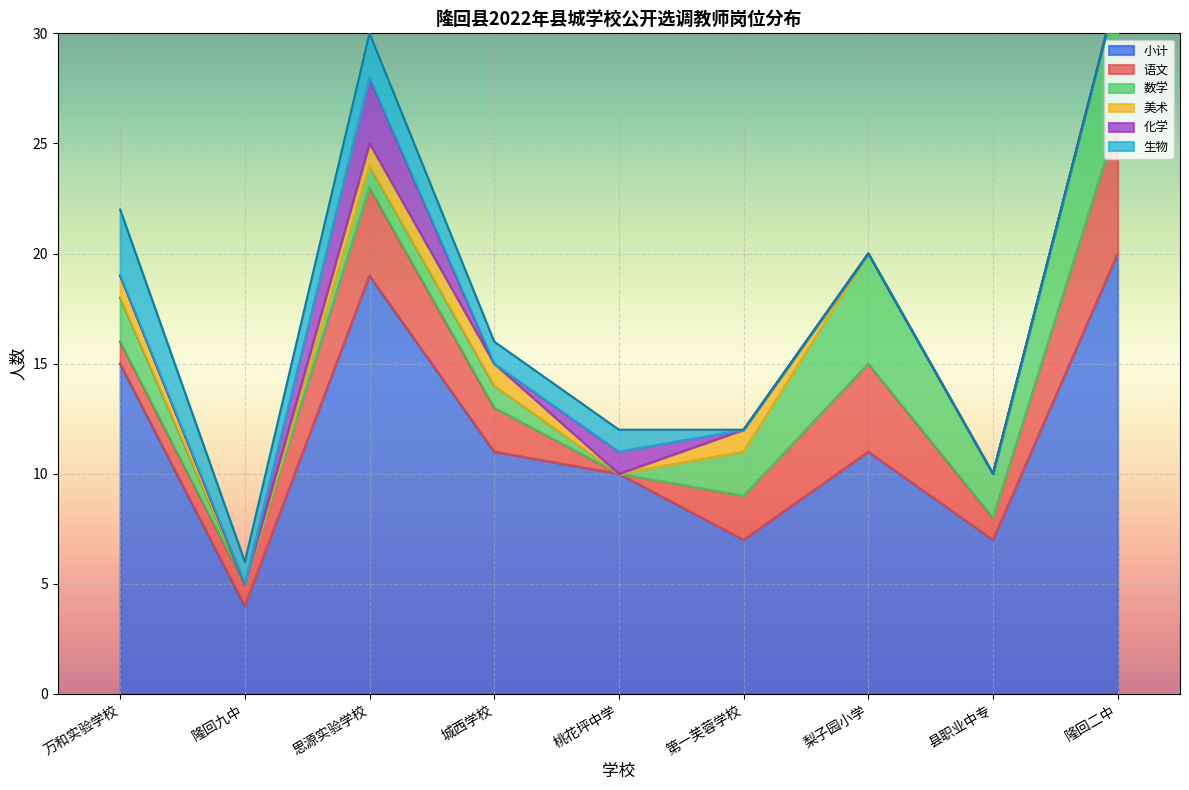

What is the sum of the 小计 values at 第一芙蓉学校 and 万和实验学校?

22